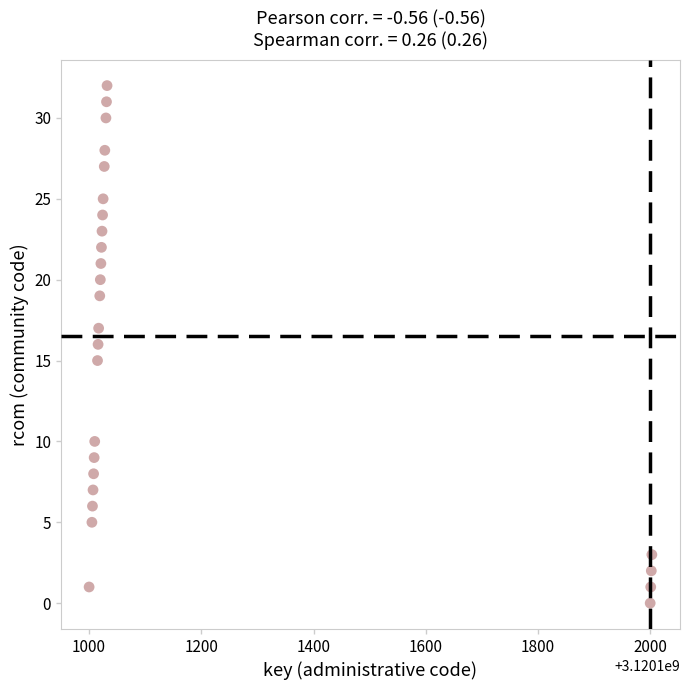

What is the range of X values (max minus min)?

1003